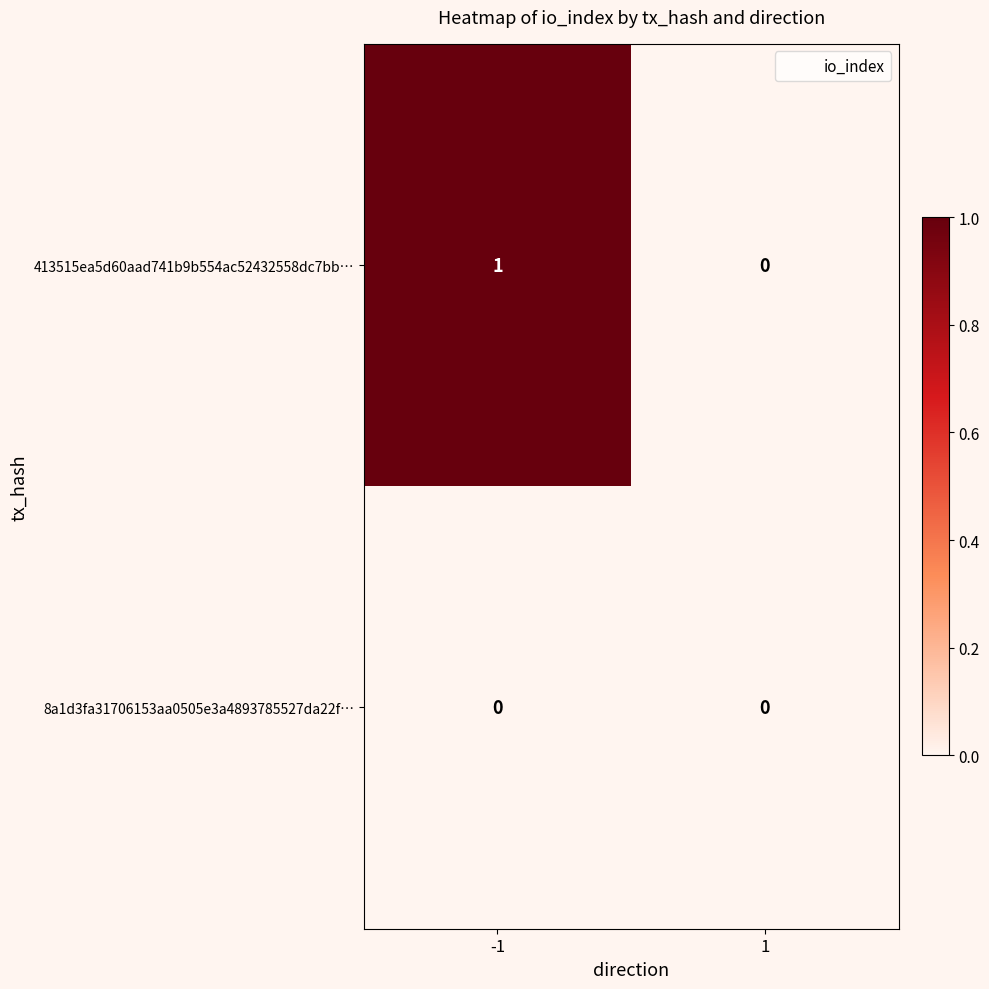

True or false: 413515ea5d60aad741b9b554ac52432558dc7bb… has a value of 0 at 1.

True